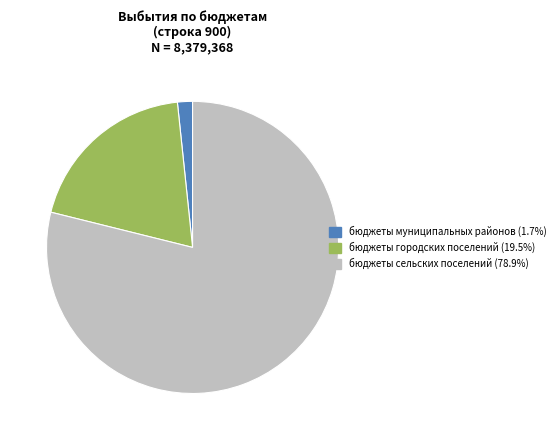

Count the number of slices in the pie.

3